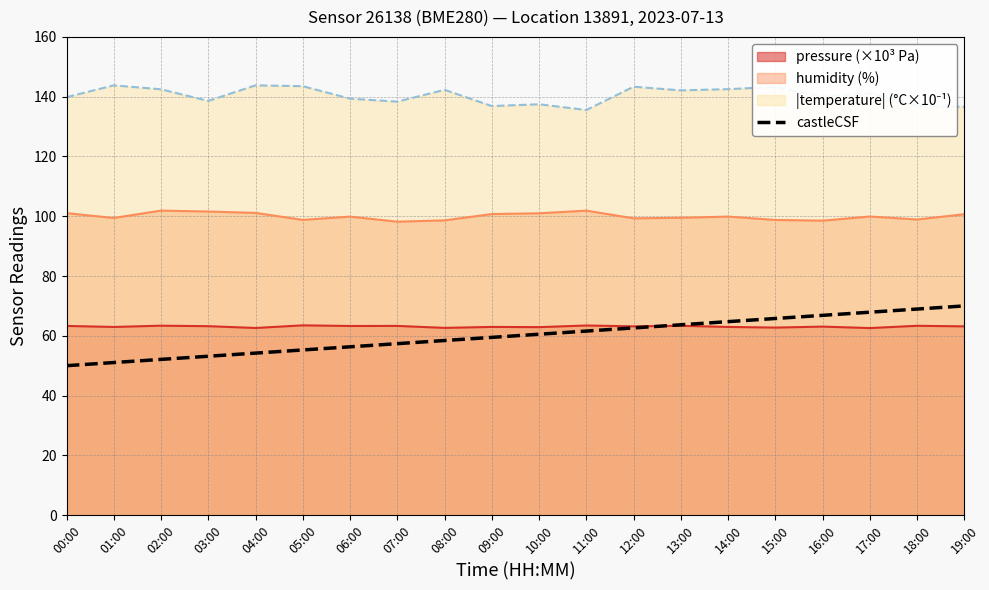

Is it true that the value at 07:00 is 57.4?

True